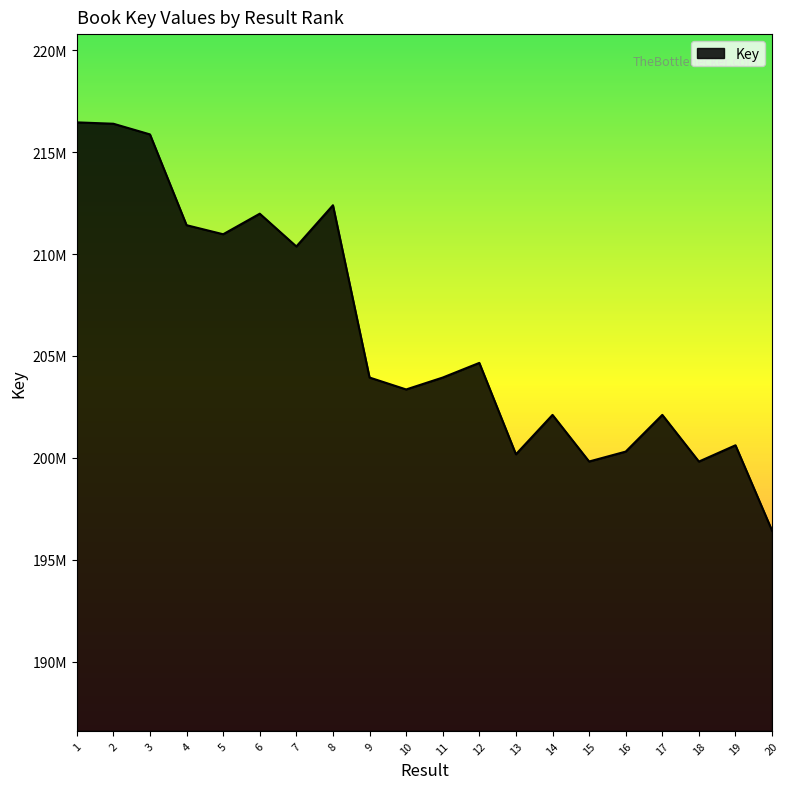

What is the change in value from 7 to 16?

-10062439